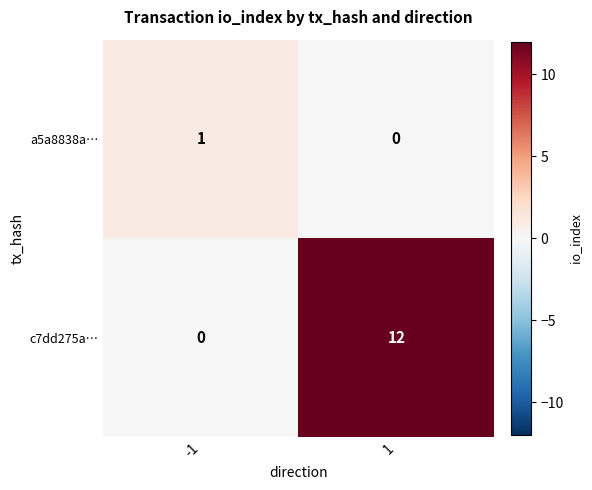

What is the sum of all c7dd275a… values?

12